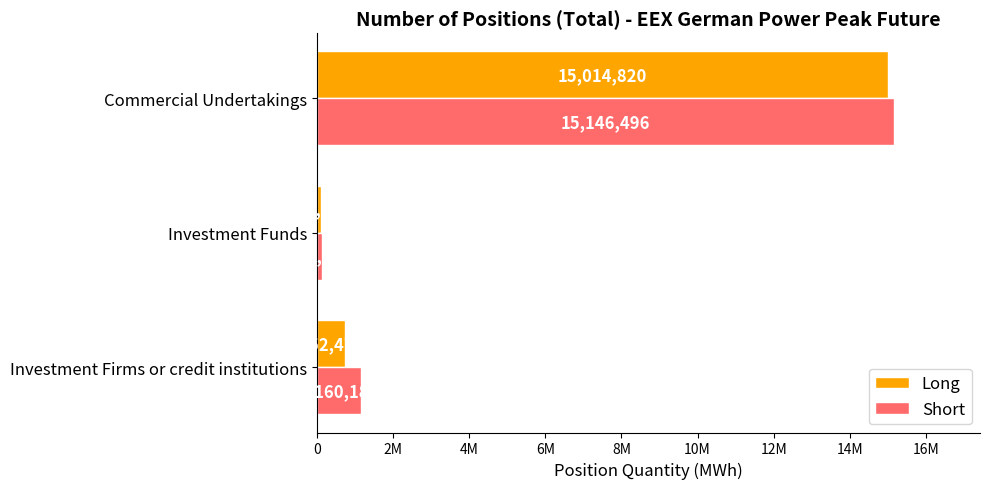

List the series in order of their peak value, lowest first.

Long, Short